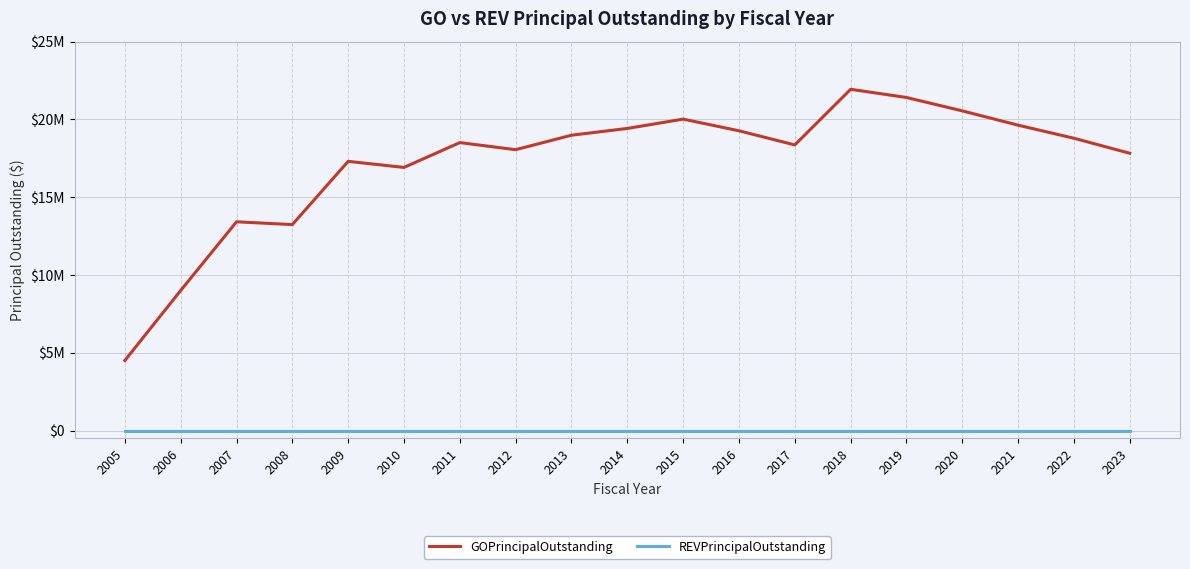

What are all the series names shown in the legend?

GOPrincipalOutstanding, REVPrincipalOutstanding